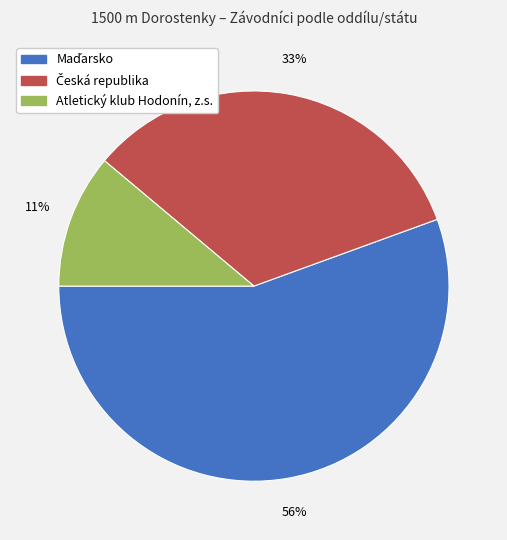

Which slice is the smallest?

Atletický klub Hodonín, z.s.